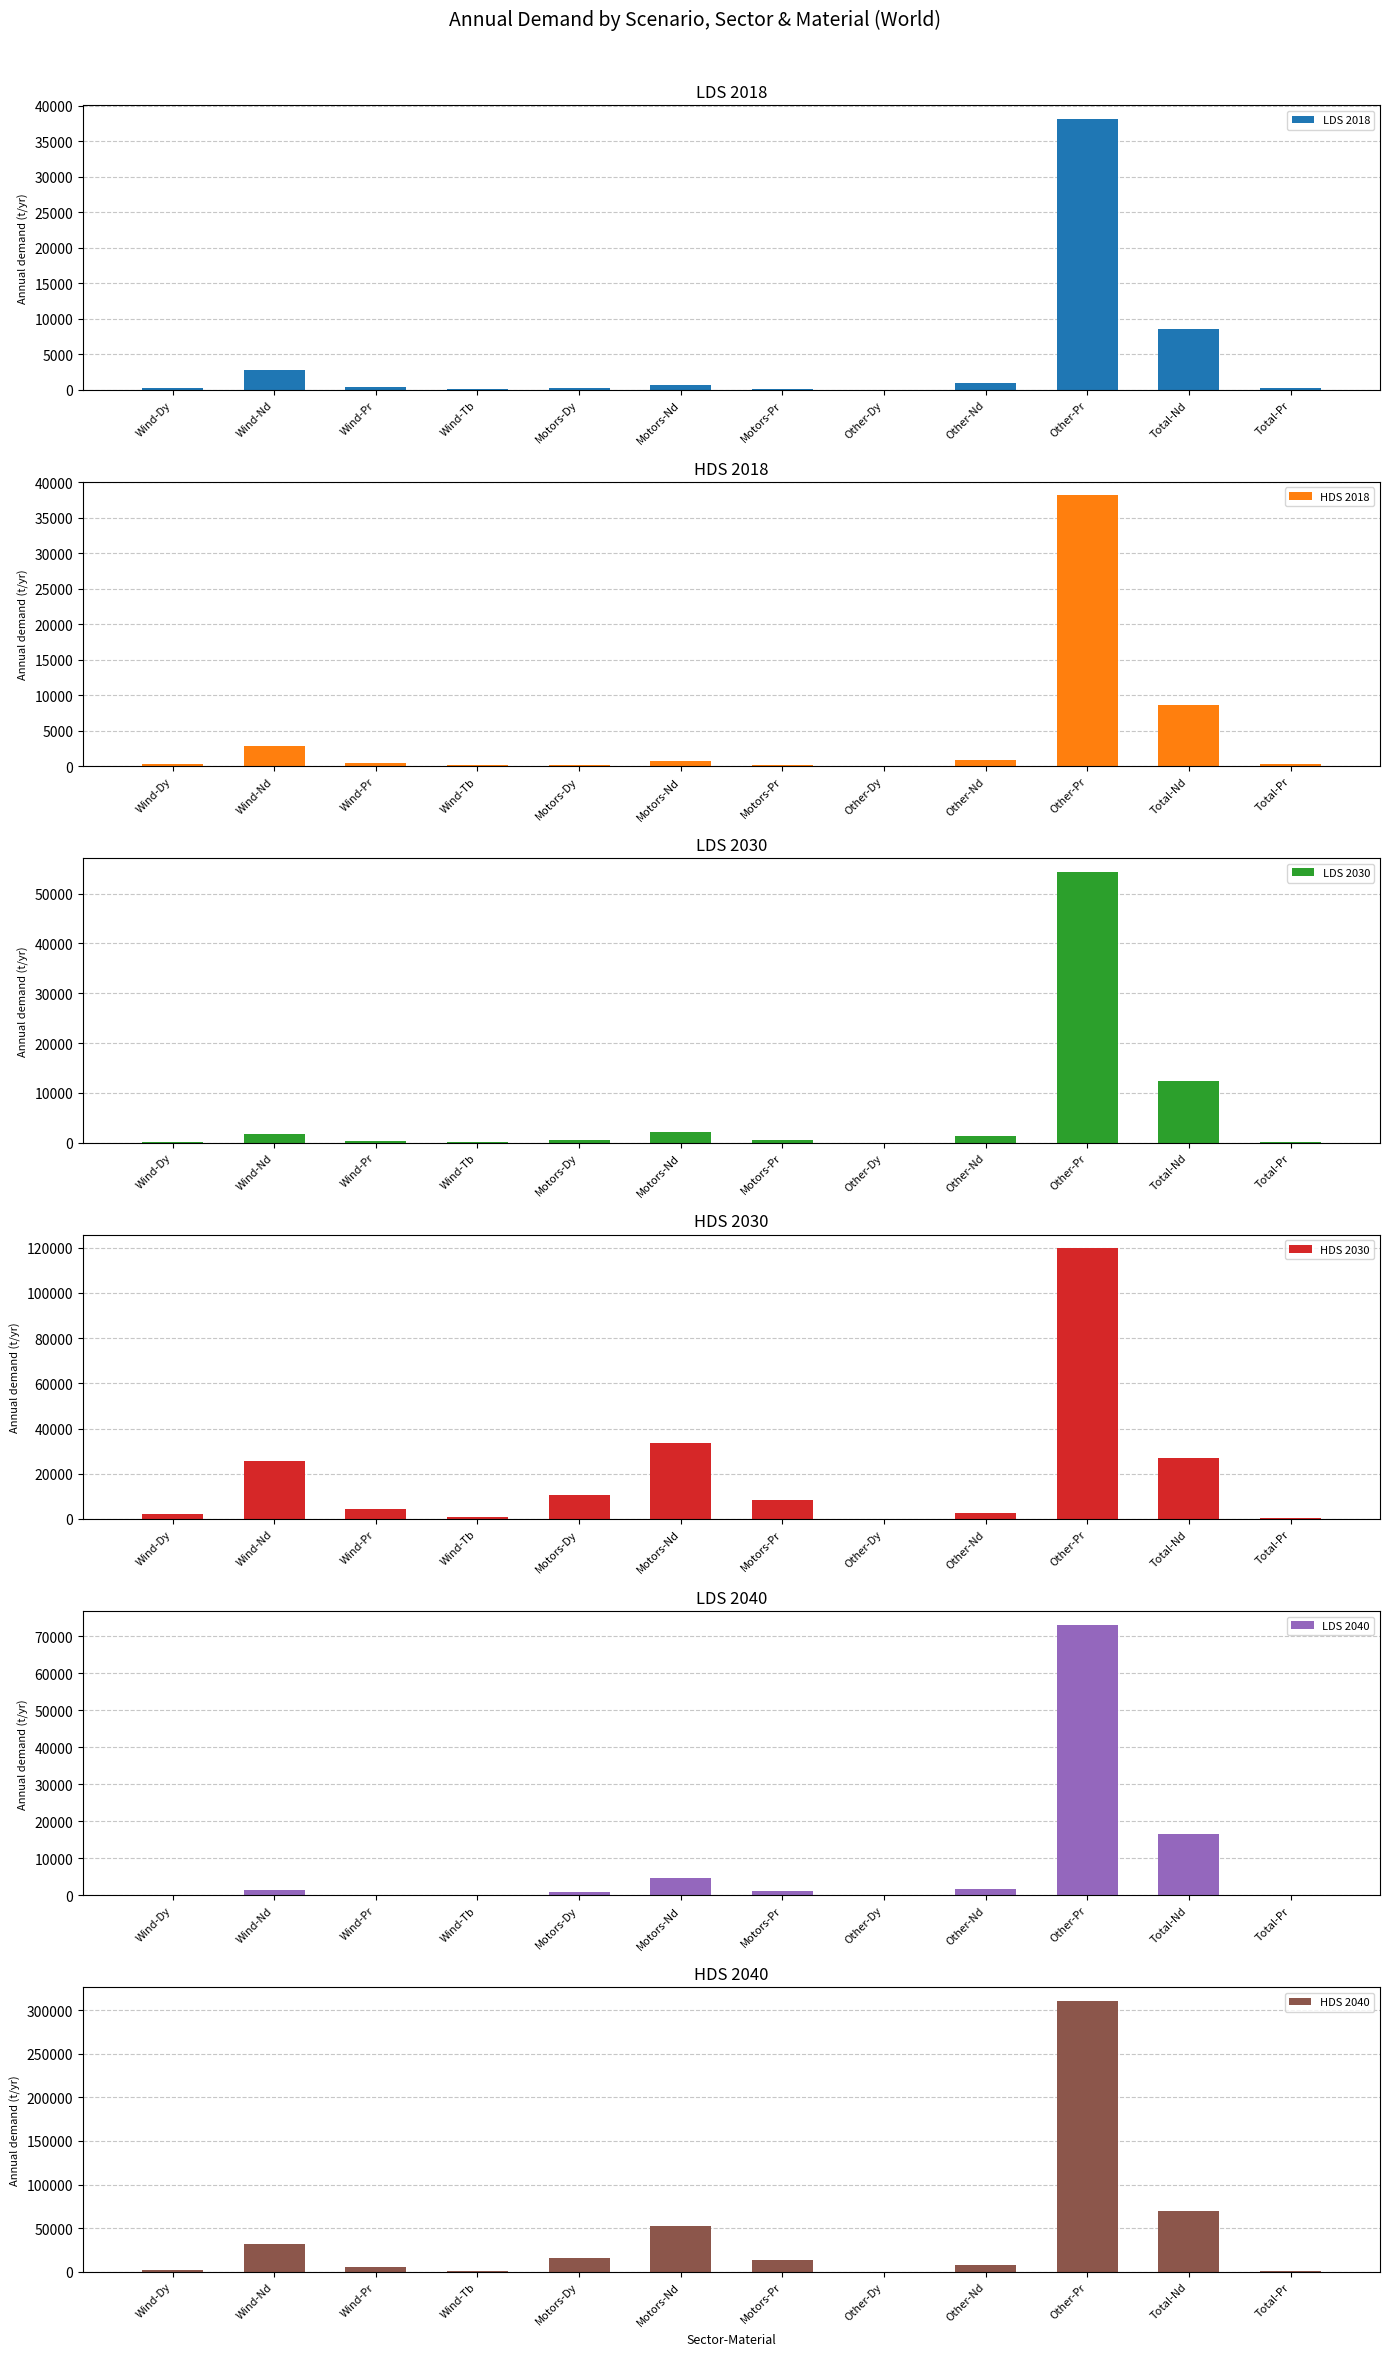

Does the chart contain stacked bars?

No